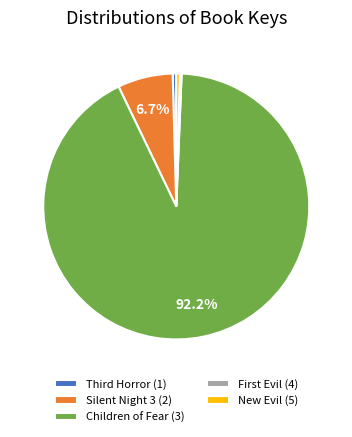

What is the largest slice in the pie chart?

Children of Fear (3)